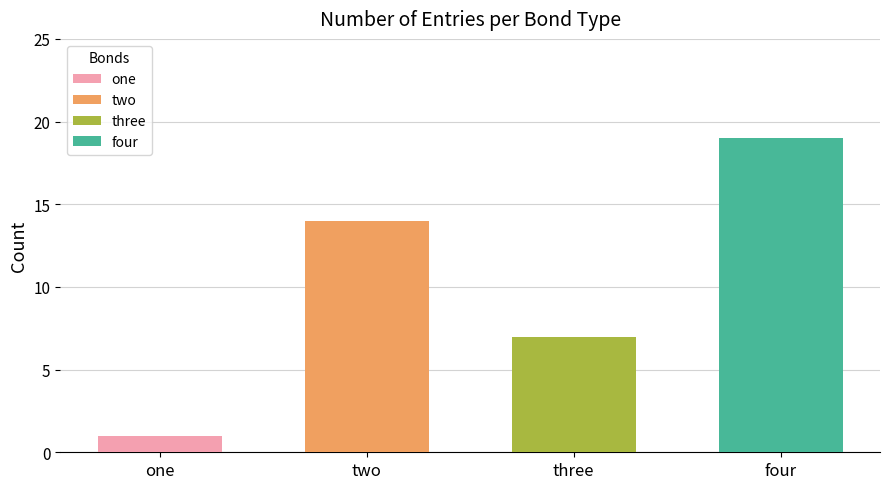

Reading left to right, what are all the values shown in this chart?

1	14	7	19